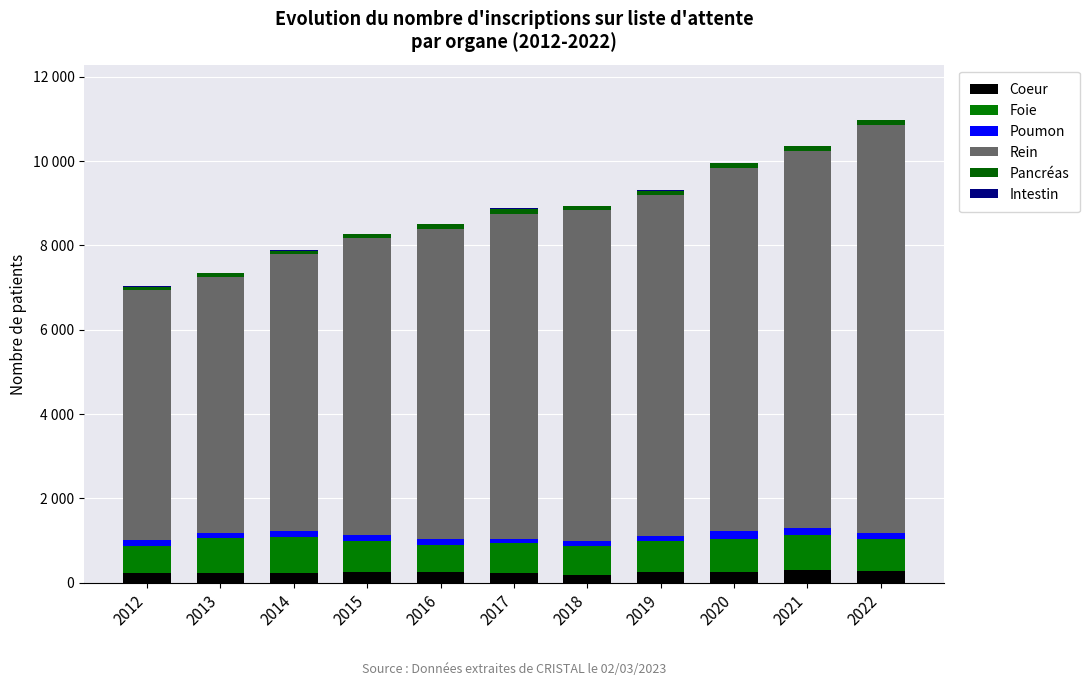

Are the bars grouped side by side (vs. stacked)?

No